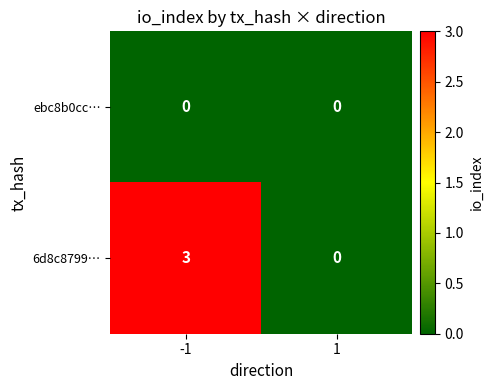

Reading left to right, what are all the values shown in this chart?

ebc8b0cc…: -1=0	1=0
6d8c8799…: -1=3	1=0